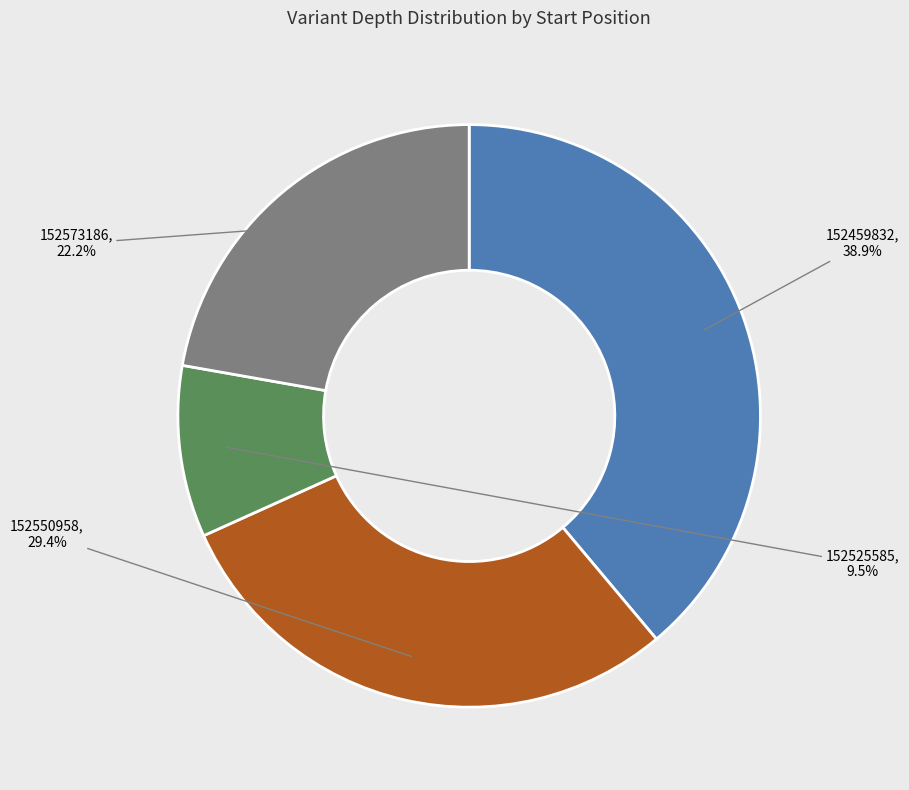

Does any single category account for the majority?

No